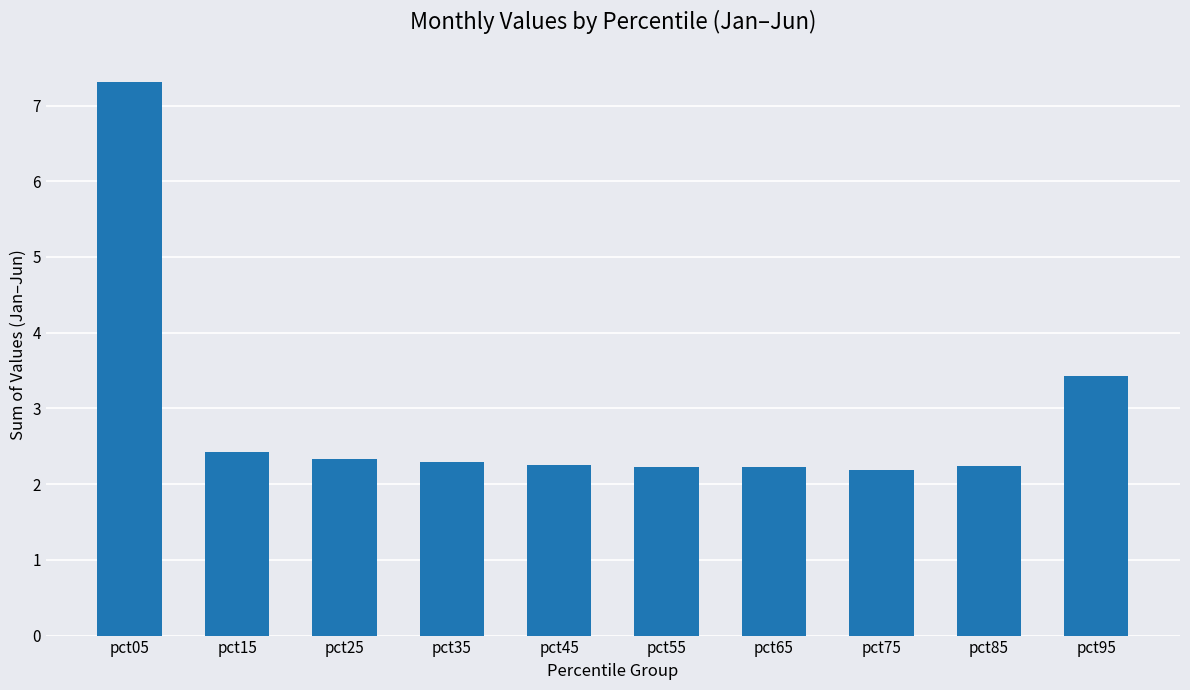

Where is the data nearest to the value 4?

pct95